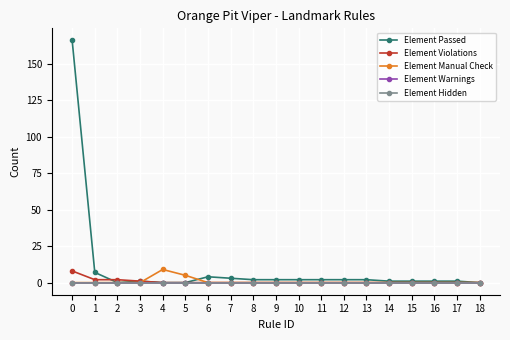

Is this an area chart (filled region under the line)?

No